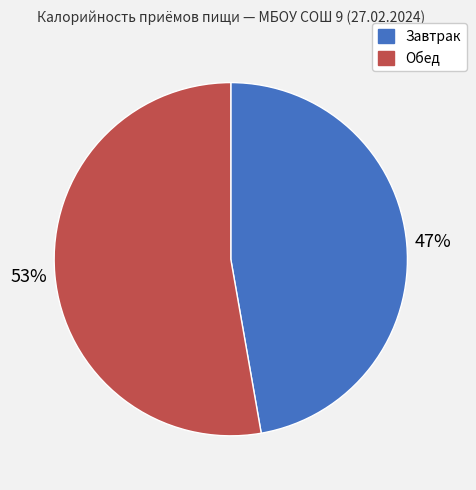

Is there any slice that represents more than half of the pie?

Yes